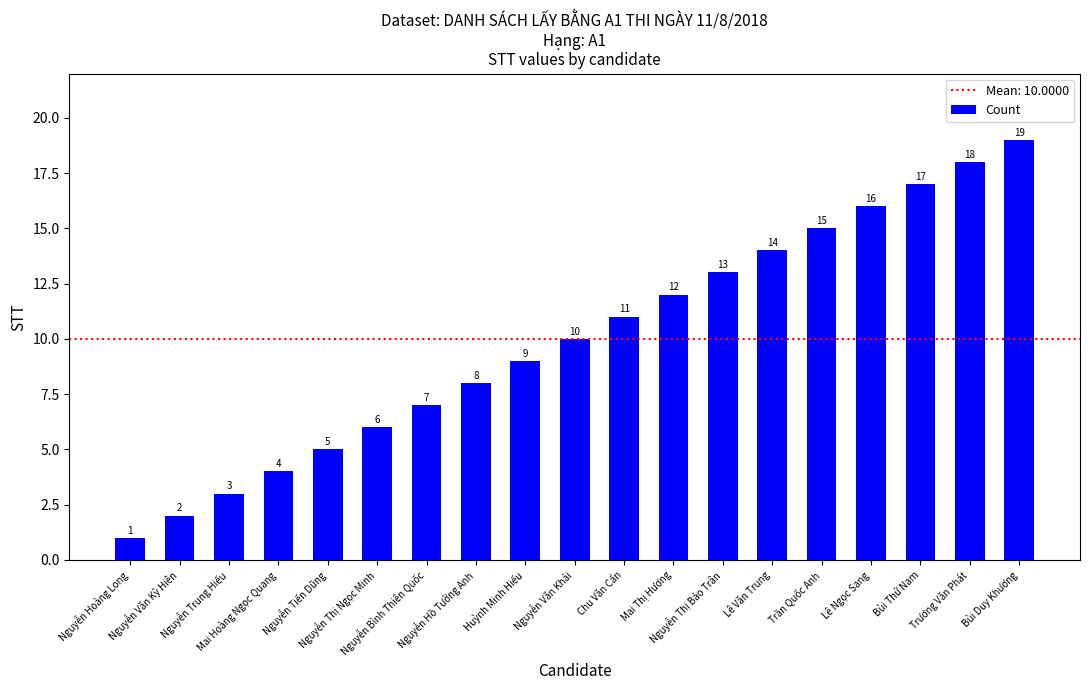

What is the change in value from Nguyễn Hồ Tường Anh to Trần Quốc Anh?

+7